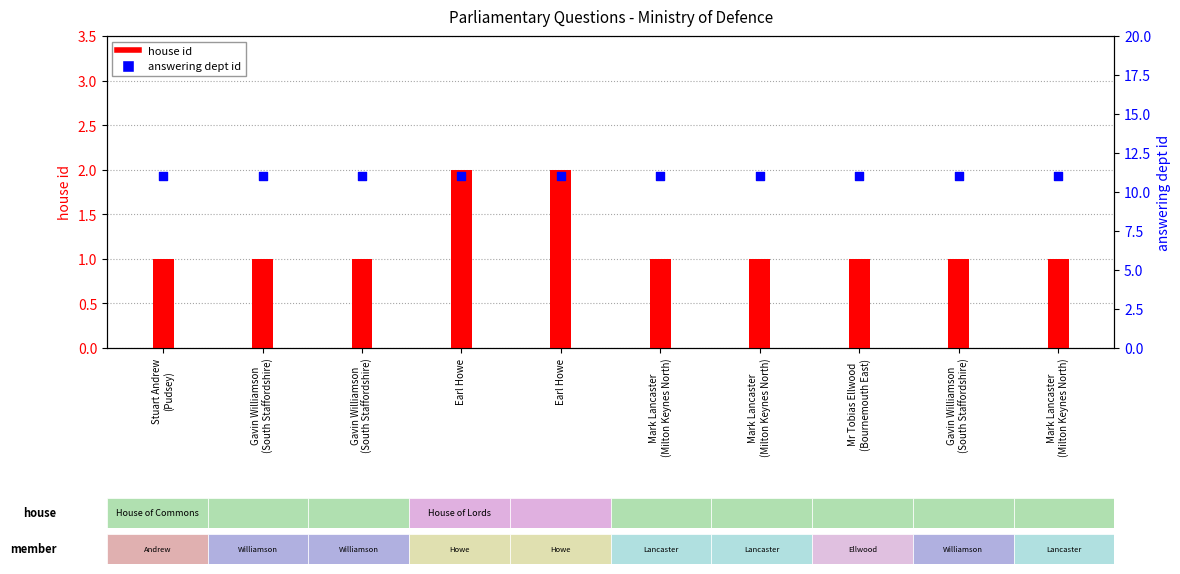

Is the value of house id at Gavin Williamson
(South Staffordshire) greater than the value of answering dept id at Mark Lancaster
(Milton Keynes North)?

No